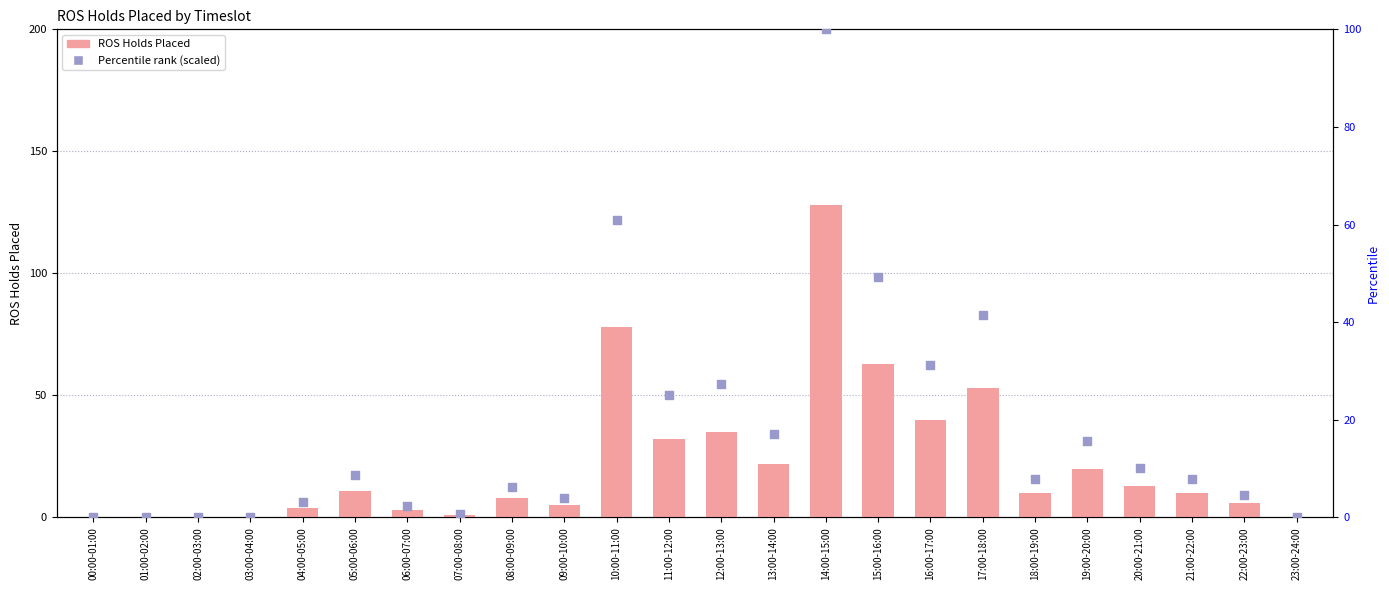

What are all the series names shown in the legend?

ROS Holds Placed, Percentile rank (scaled)